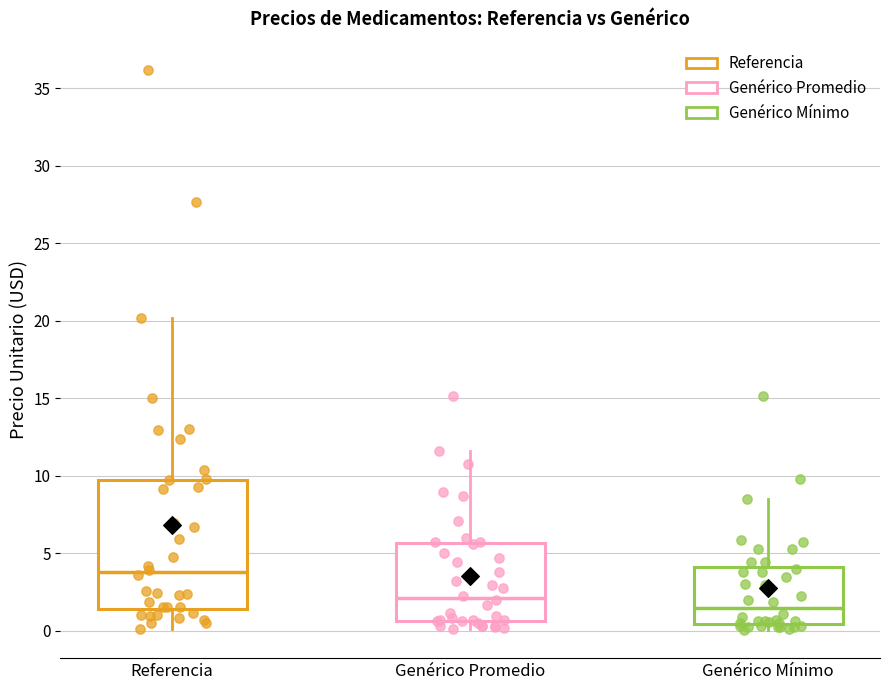

Which box's median line is the highest?

Referencia